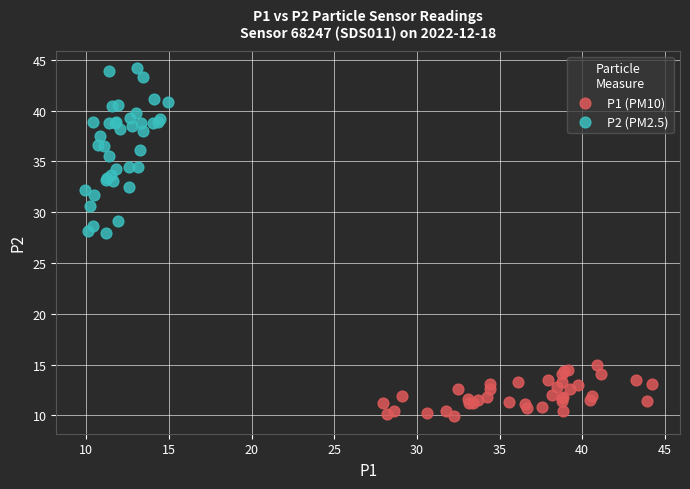

What are all the series names shown in the legend?

P1 (PM10), P2 (PM2.5)